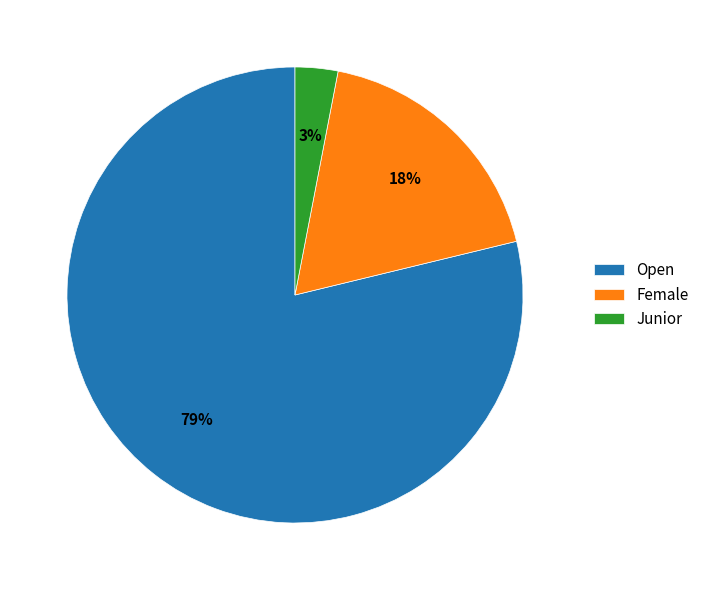

True or false: Female accounts for 18% of the total.

True